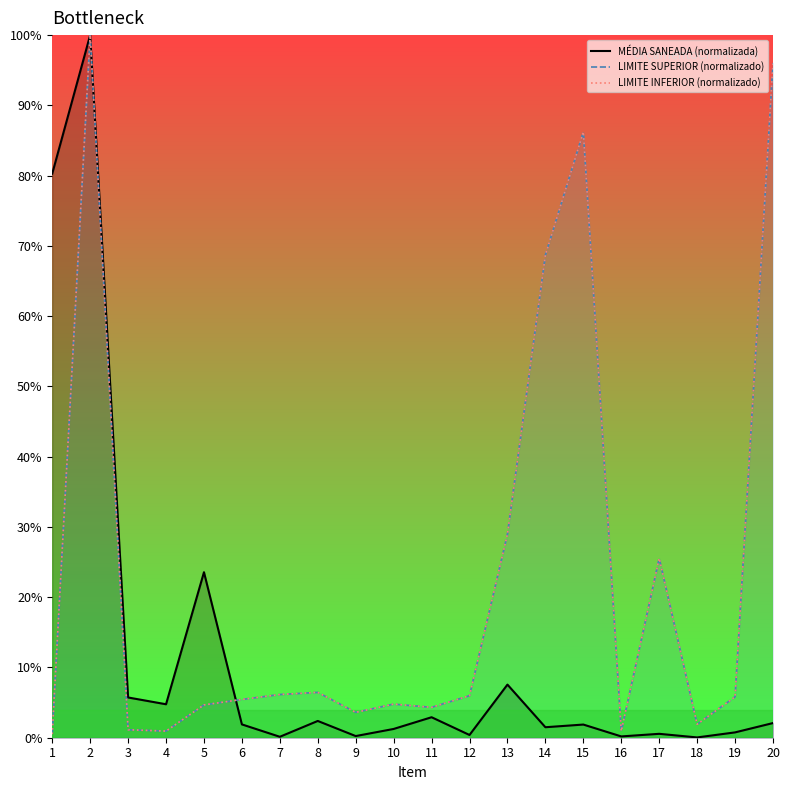

How many interior local peaks does the LIMITE INFERIOR (normalizado) series have?

5